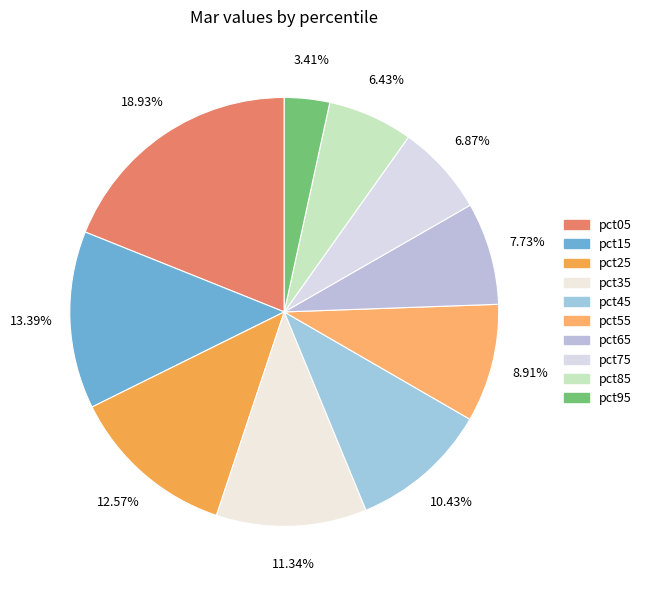

How many slices are in this pie chart?

10